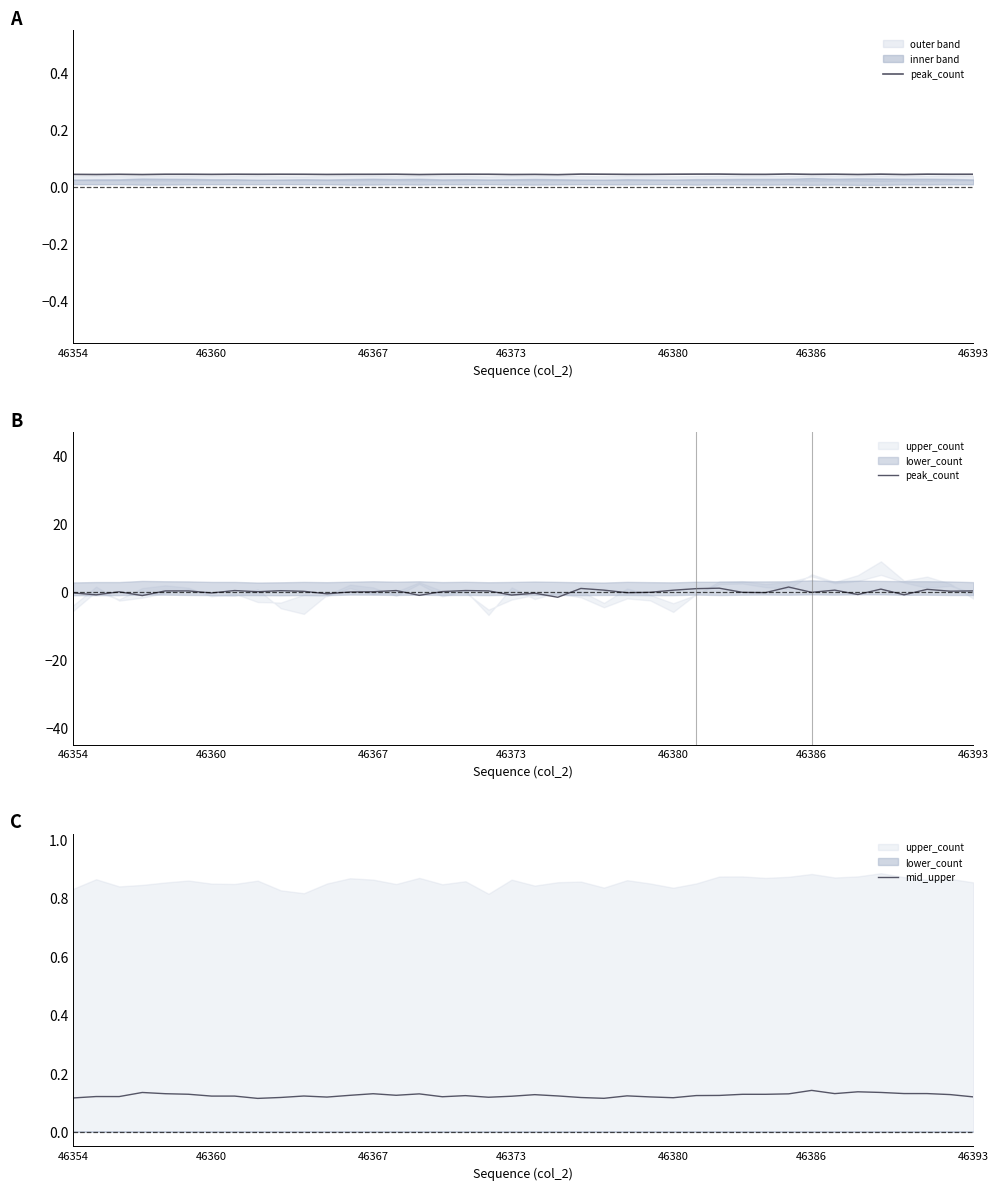

How many times do peak_count and mid_upper cross each other?

21